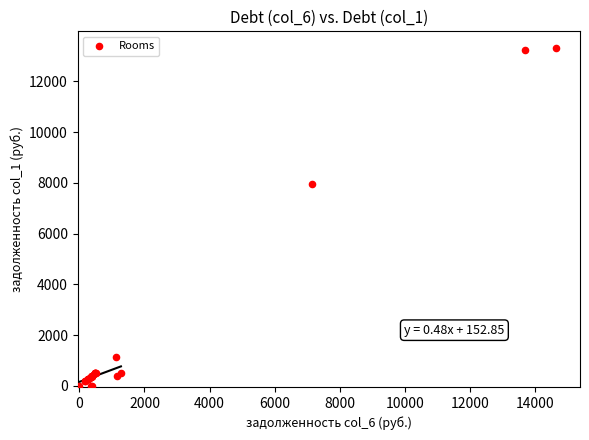

What Y value in the scatter plot is closest to 6654?

7973.9